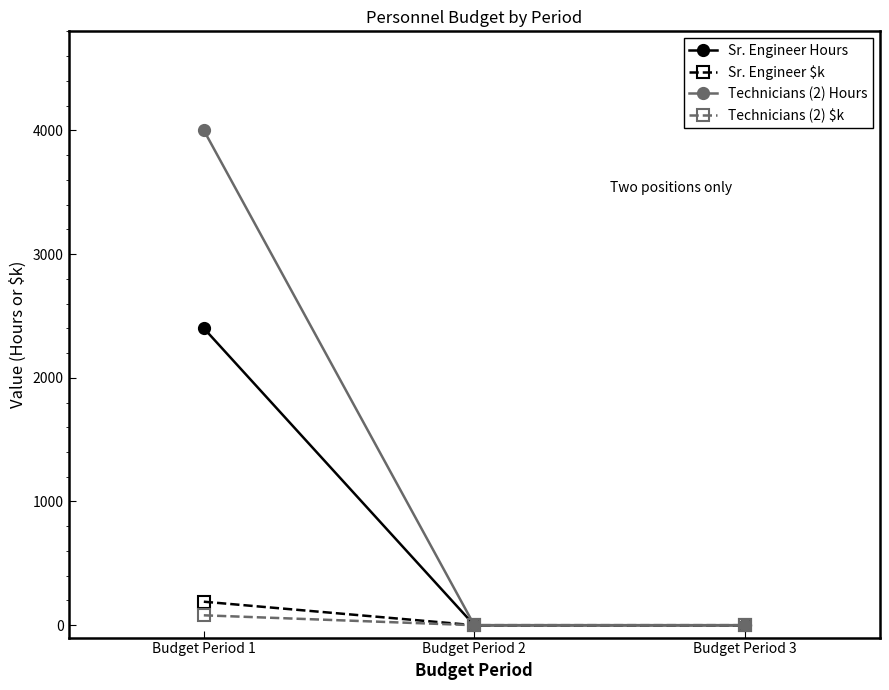

How many lines are shown in the chart?

4